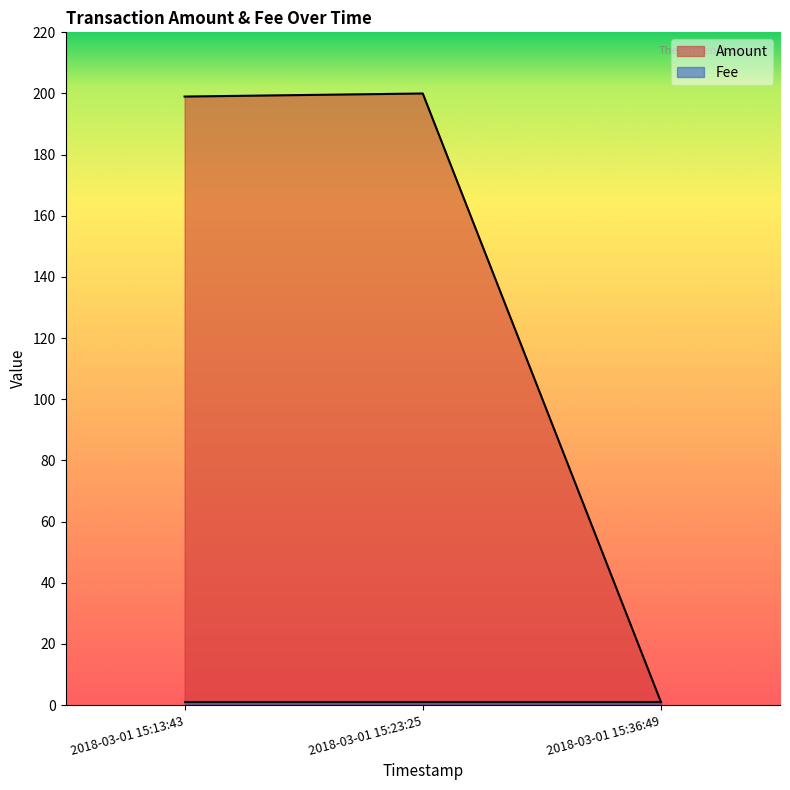

Reading right to left, what are all the values shown in this chart?

2018-03-01 15:36:49=1	2018-03-01 15:23:25=200	2018-03-01 15:13:43=199